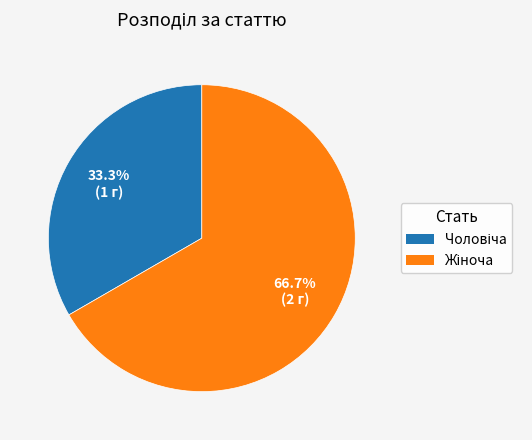

Is there any slice that represents more than half of the pie?

Yes